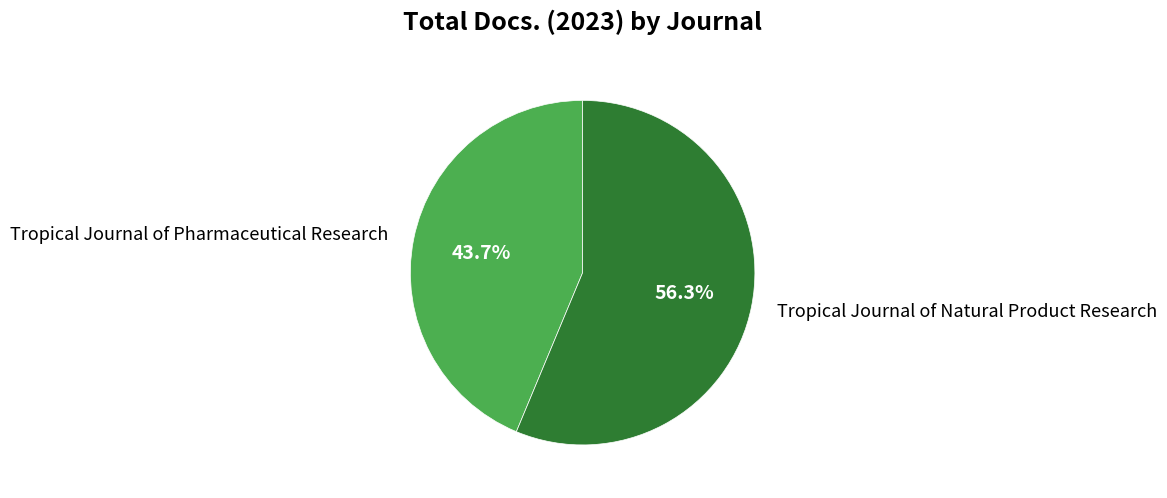

To the nearest percent, what is the average slice percentage?

50%